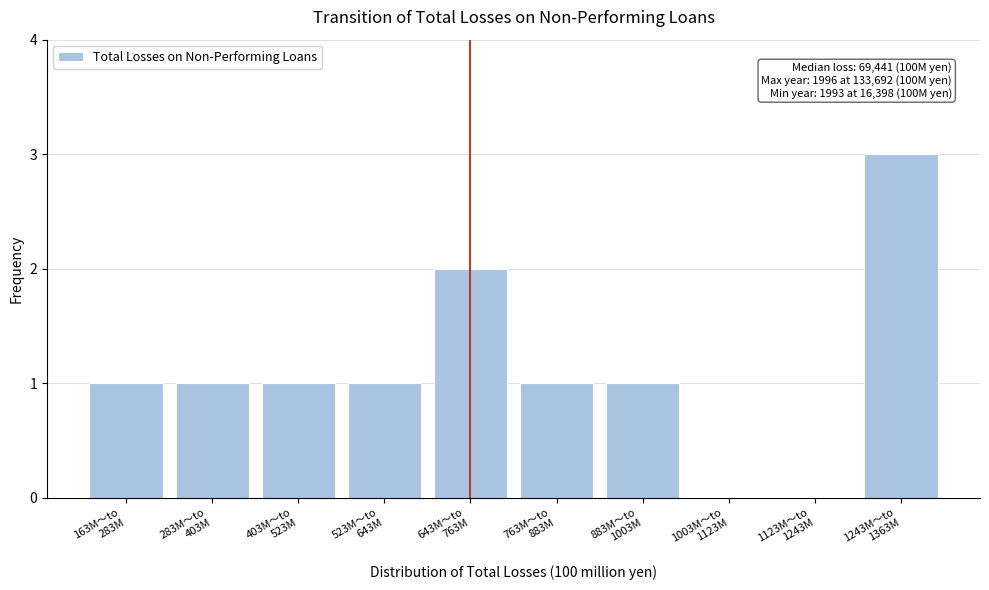

What is the sum of all values?

11